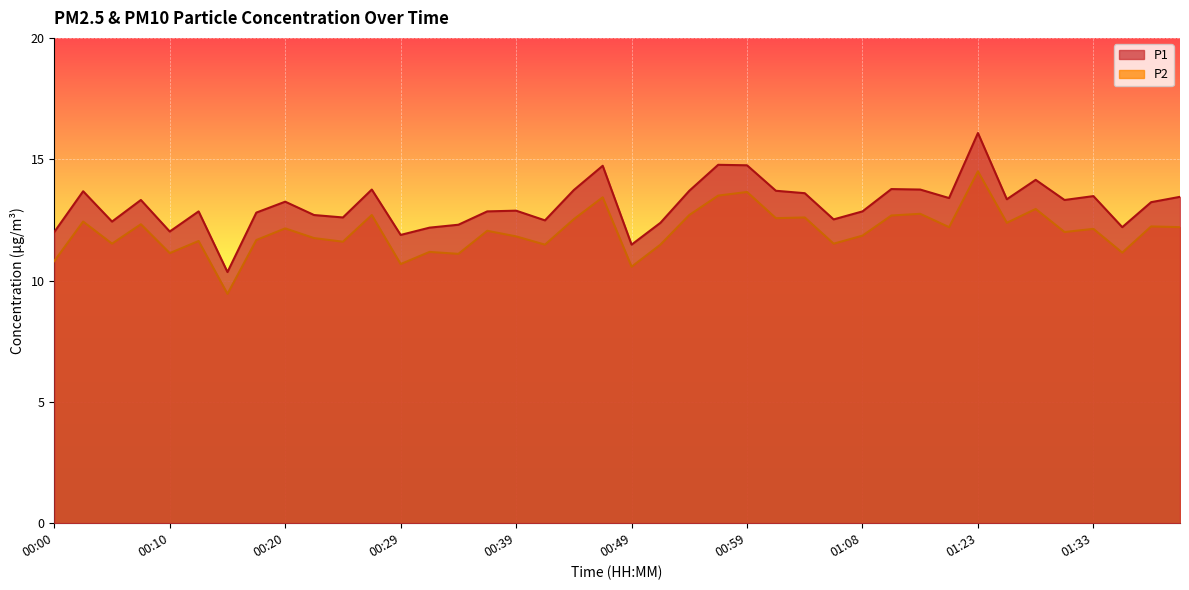

What is the sum of the P2 values at 00:39 and 01:21?

24.0